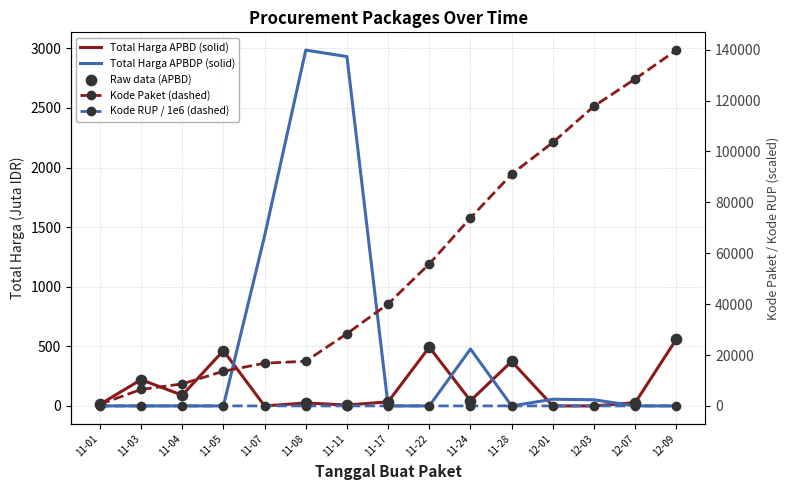

What is the total value across all series at 11-01?

716.0